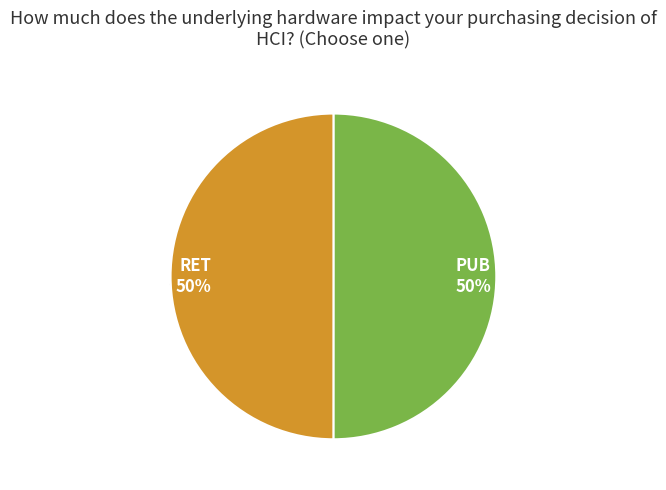

True or false: PUB accounts for 38% of the total.

False